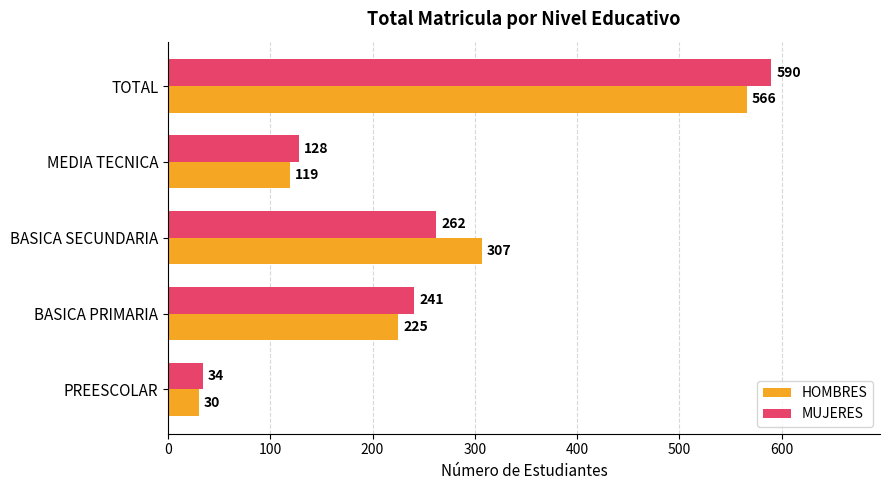

What are all the series names shown in the legend?

HOMBRES, MUJERES